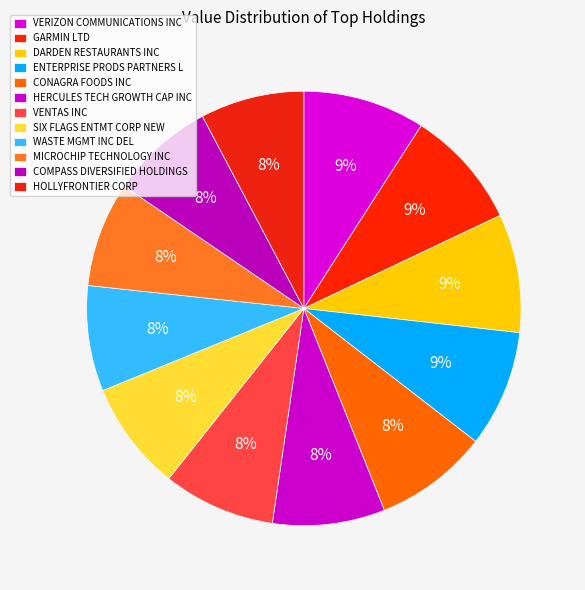

Is it true that CONAGRA FOODS INC is 8% of the pie?

True